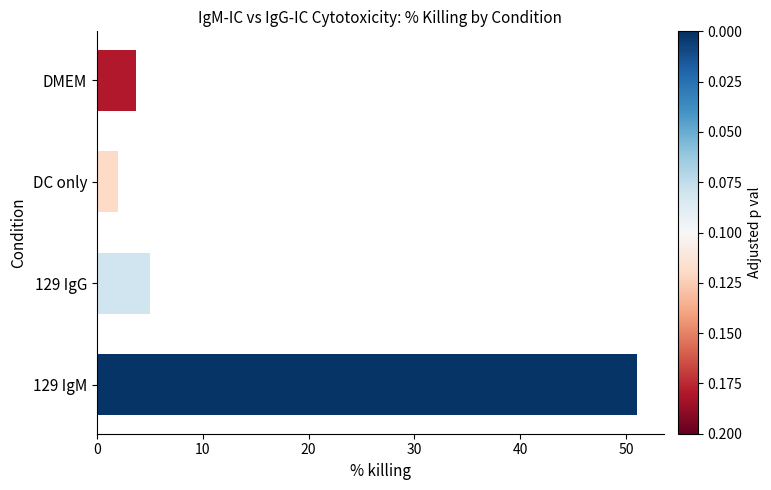

Rank the categories by value from lowest to highest.

DC only, DMEM, 129 IgG, 129 IgM